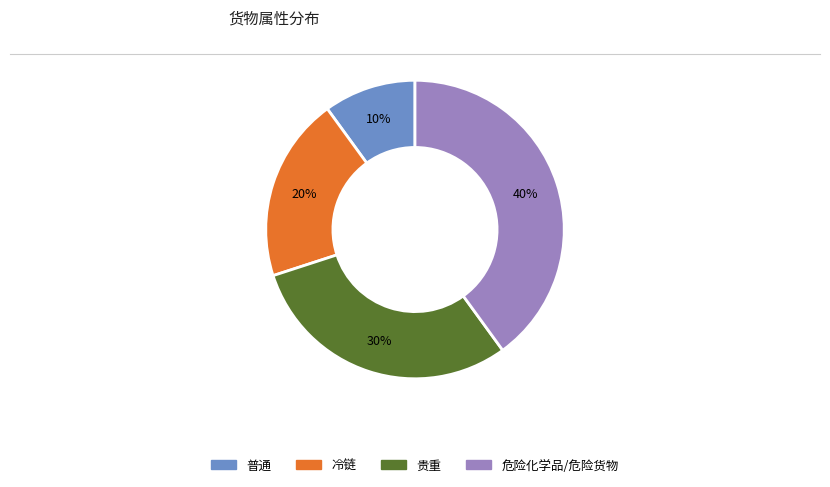

Do 冷链 and 普通 together represent more than half of the pie?

No